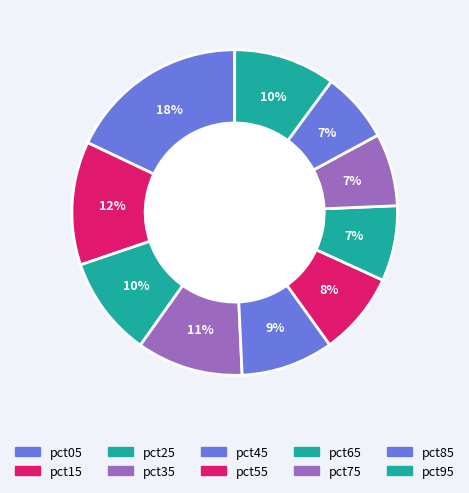

Is it true that pct45 is 15% of the pie?

False